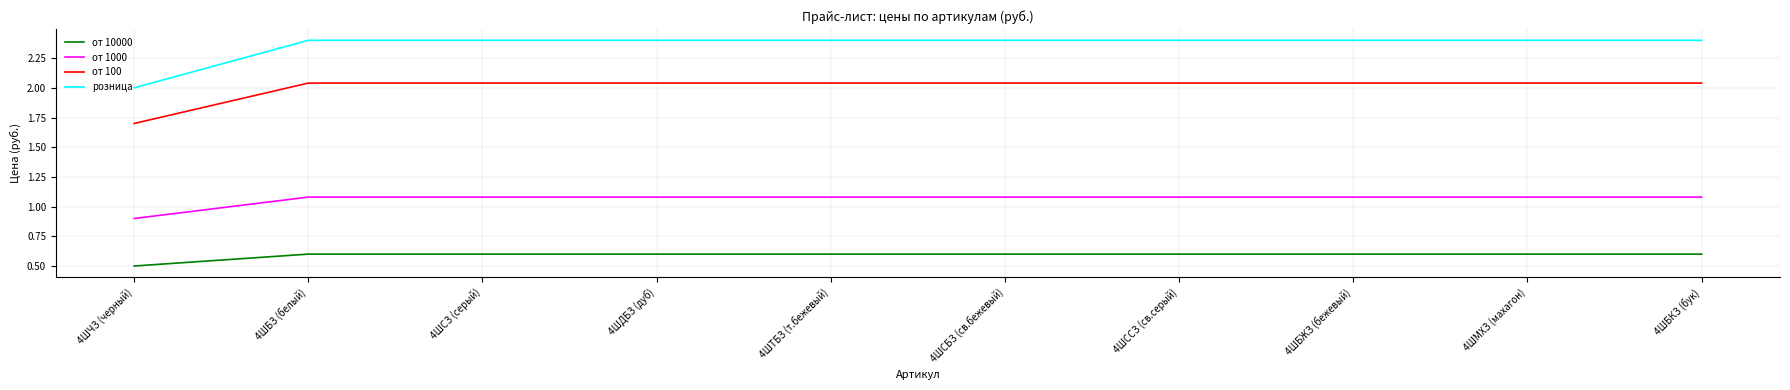

The розница series shows 2.4 at 4ШДБЗ (дуб). True or false?

True